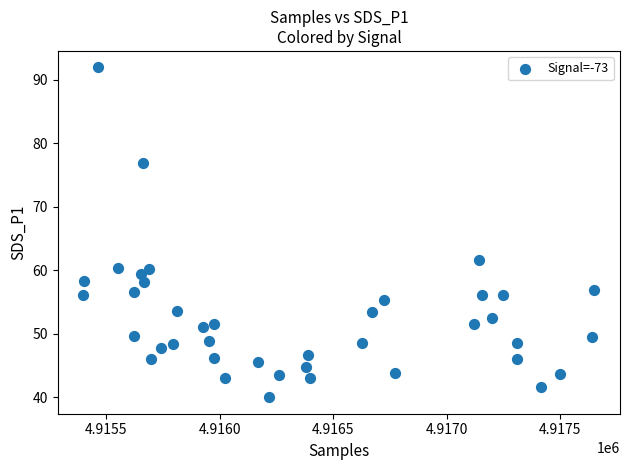

What is the range of Y values (max minus min)?

52.0